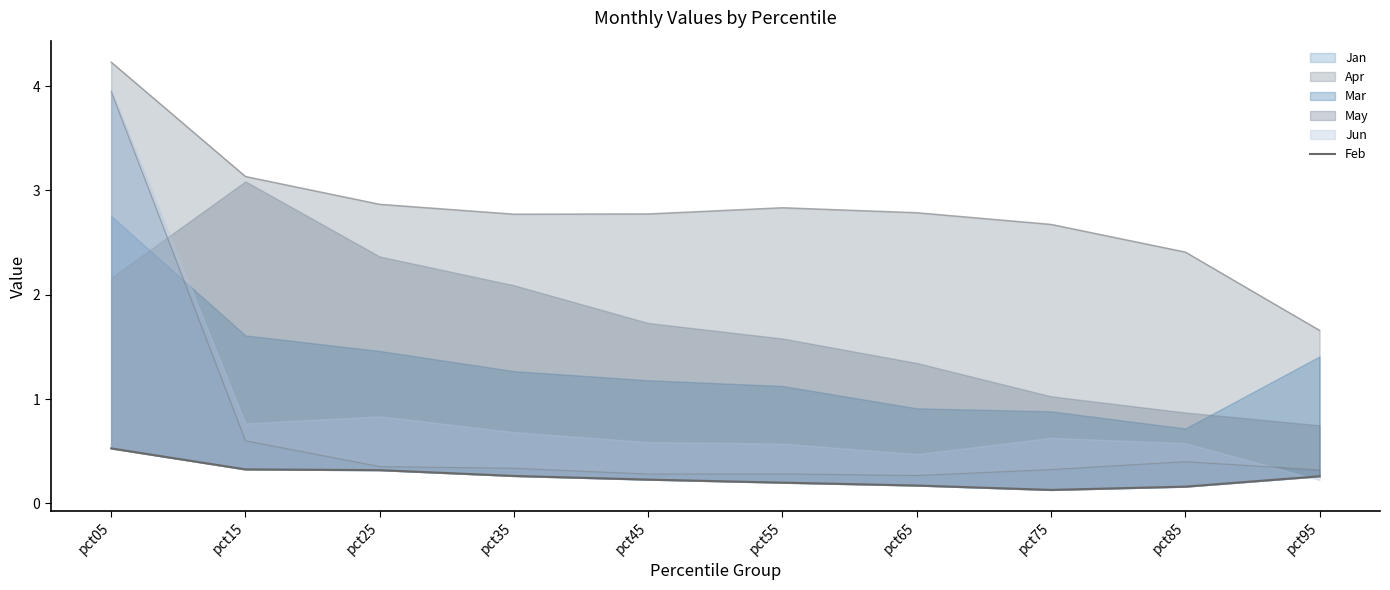

Which label corresponds to the largest value in the chart?

pct05